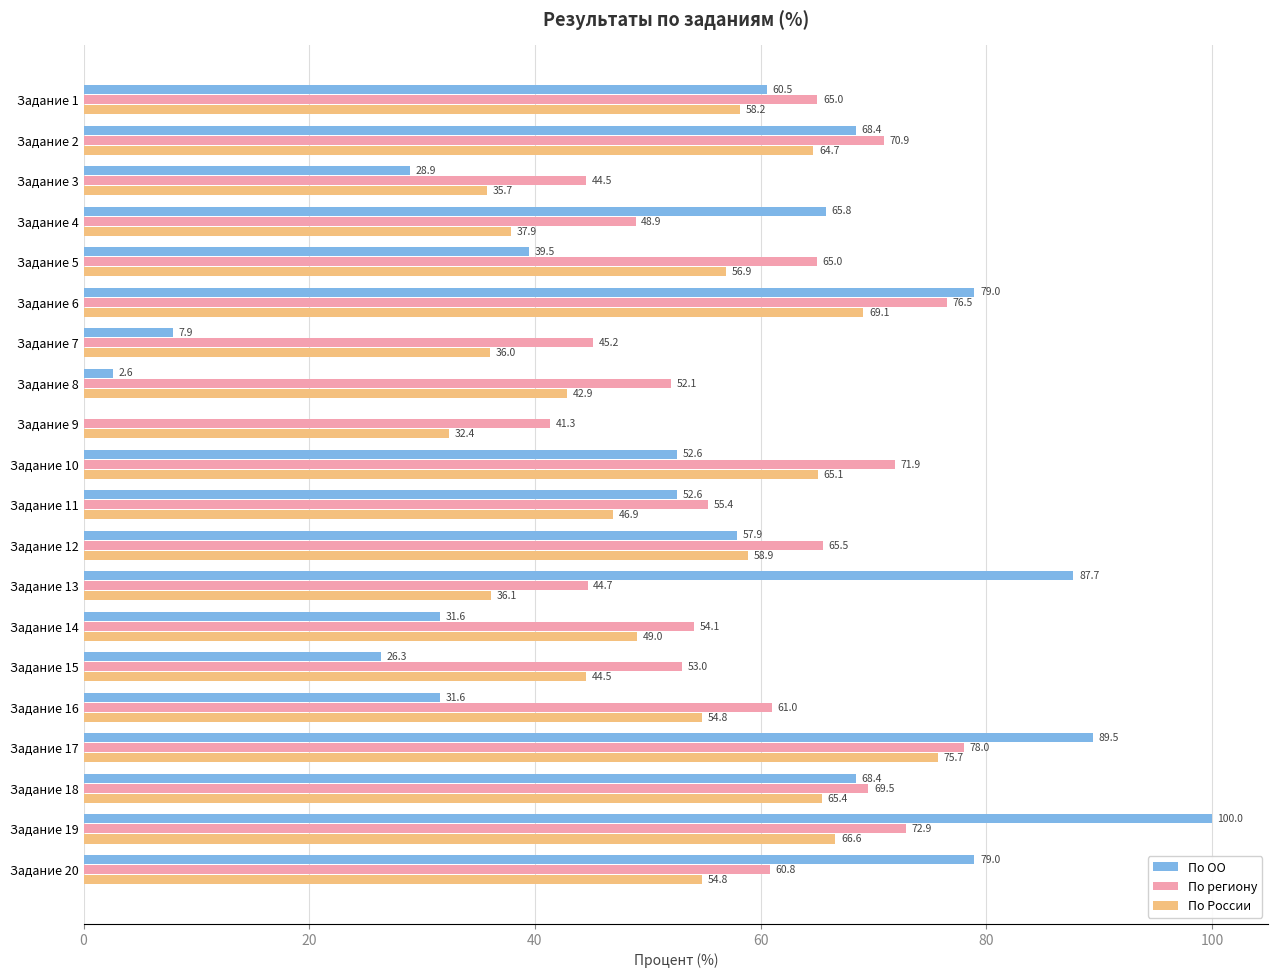

What is the sum of all По ОО values?

1029.8